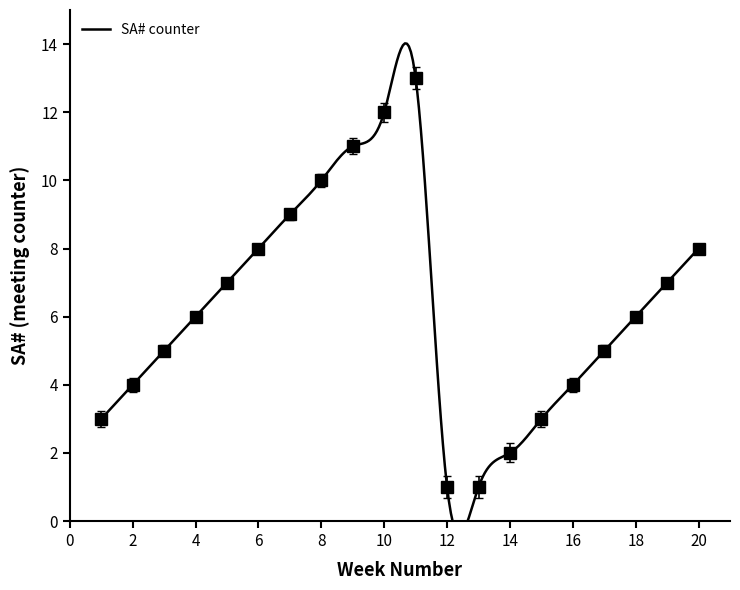

True or false: the data shows 5 at 20.

False